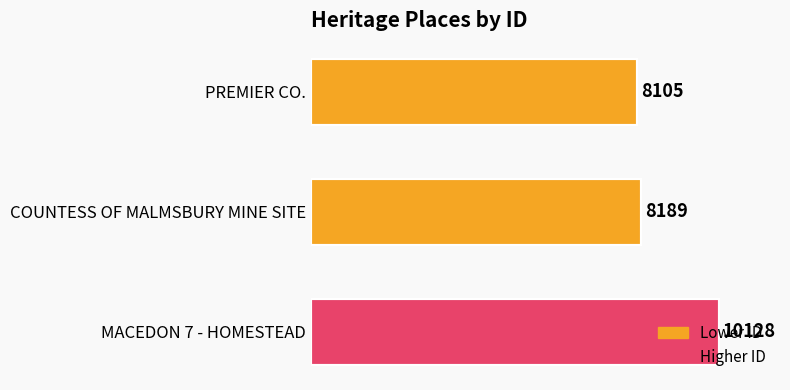

Rank the categories by value from lowest to highest.

PREMIER CO., COUNTESS OF MALMSBURY MINE SITE, MACEDON 7 - HOMESTEAD